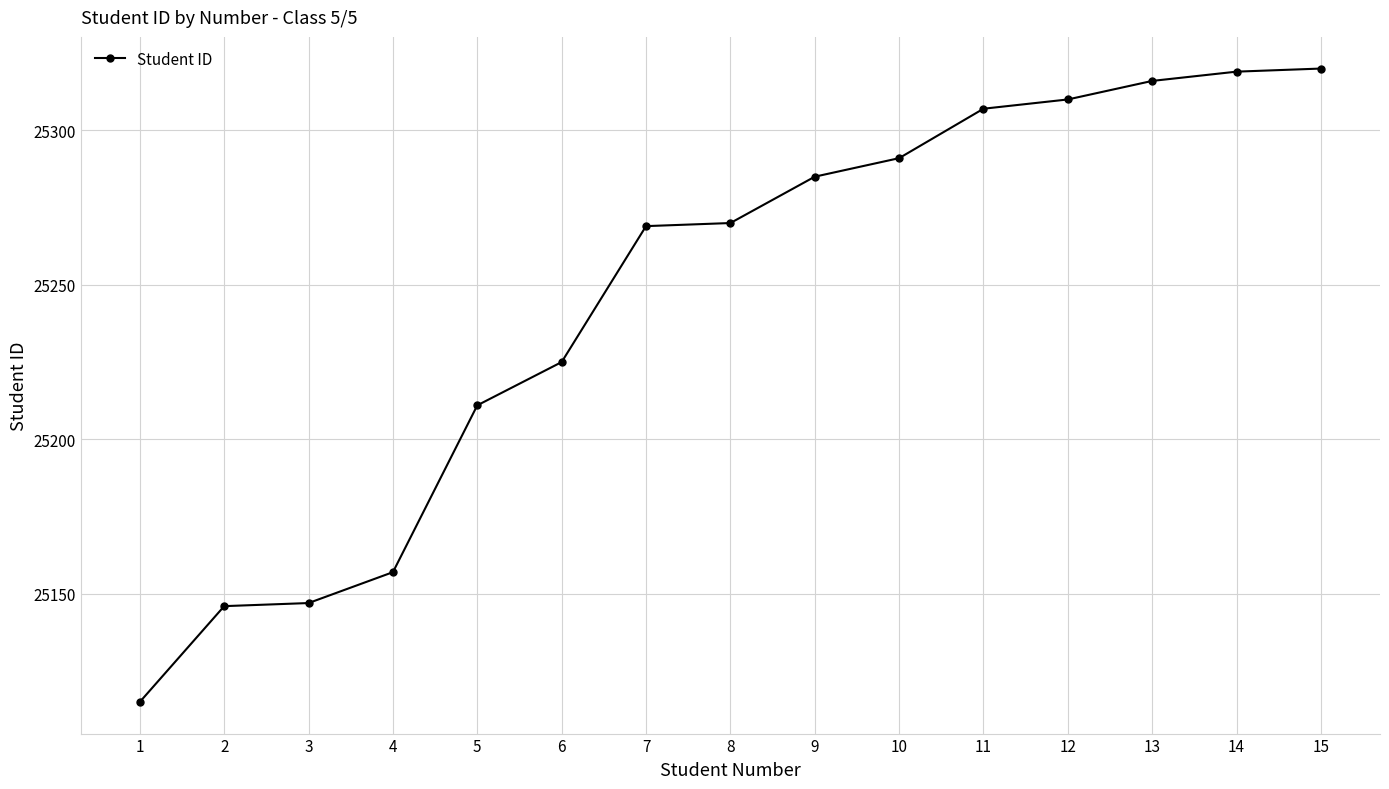

Is it true that the value at 1 is 38896?

False